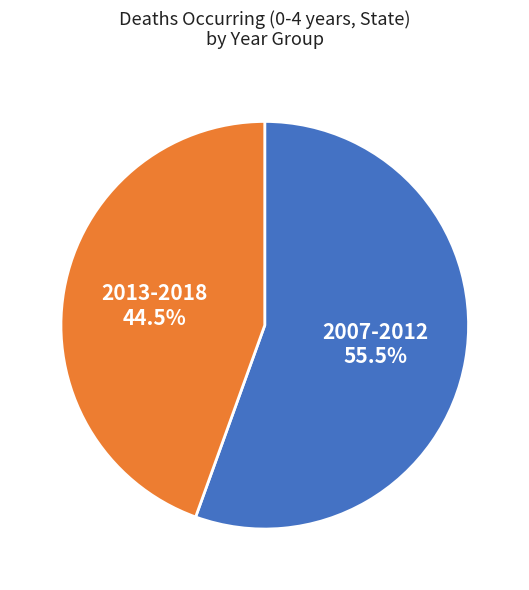

How much of the chart is everything except 2007-2012?

44.5%